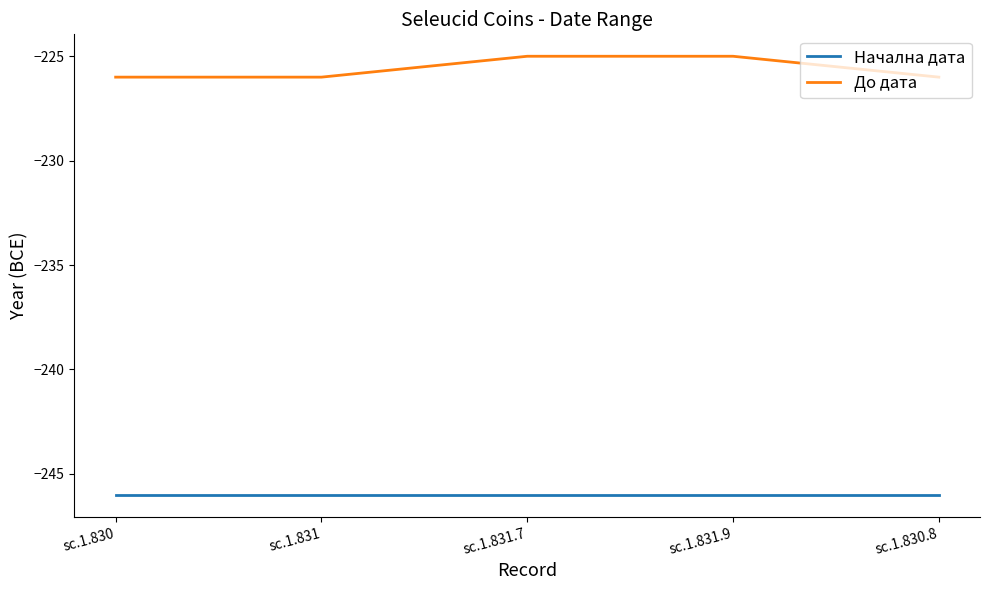

What position from the right is sc.1.830.8?

1